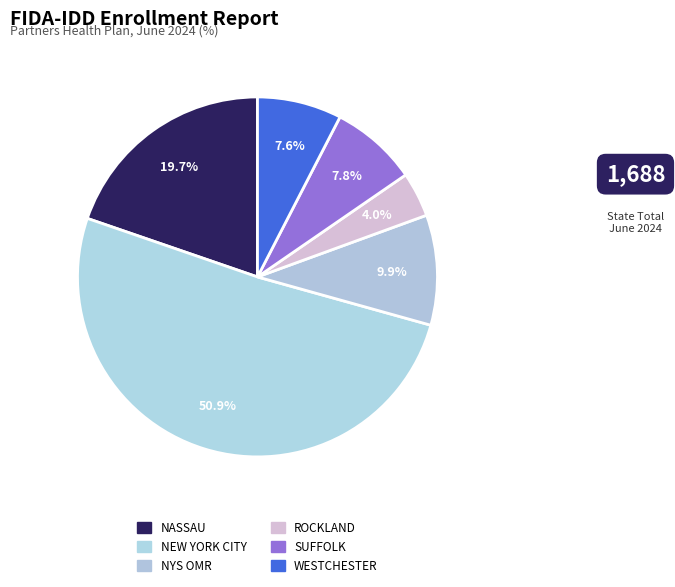

Do WESTCHESTER and NASSAU together represent more than half of the pie?

No